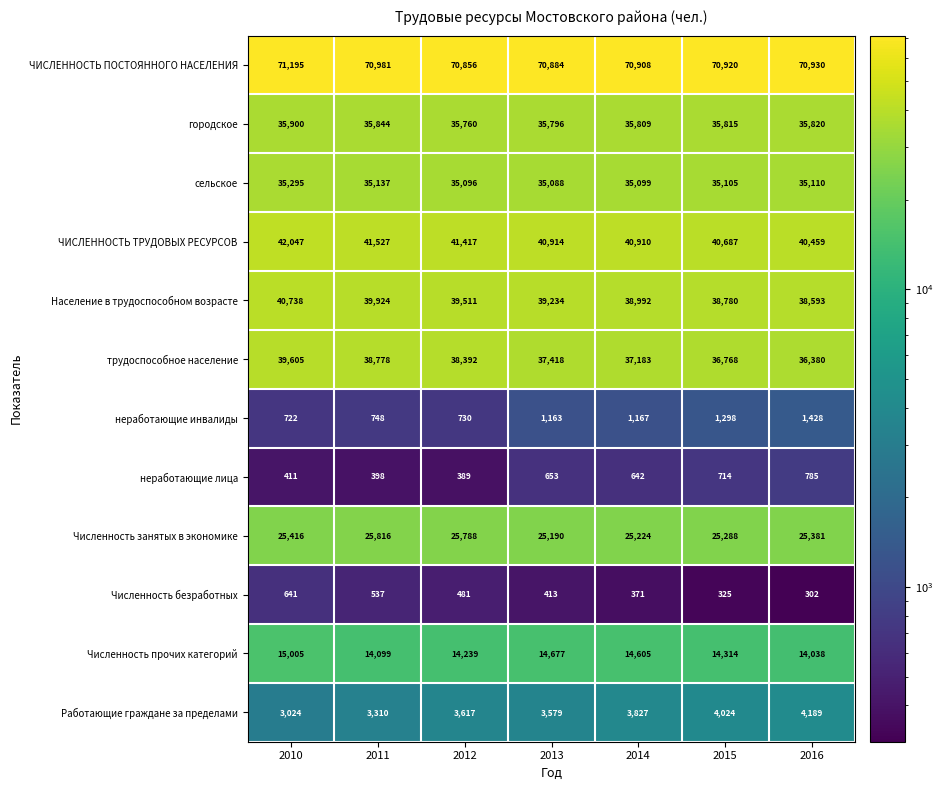

True or false: Численность безработных has a value of 781 at 2012.

False